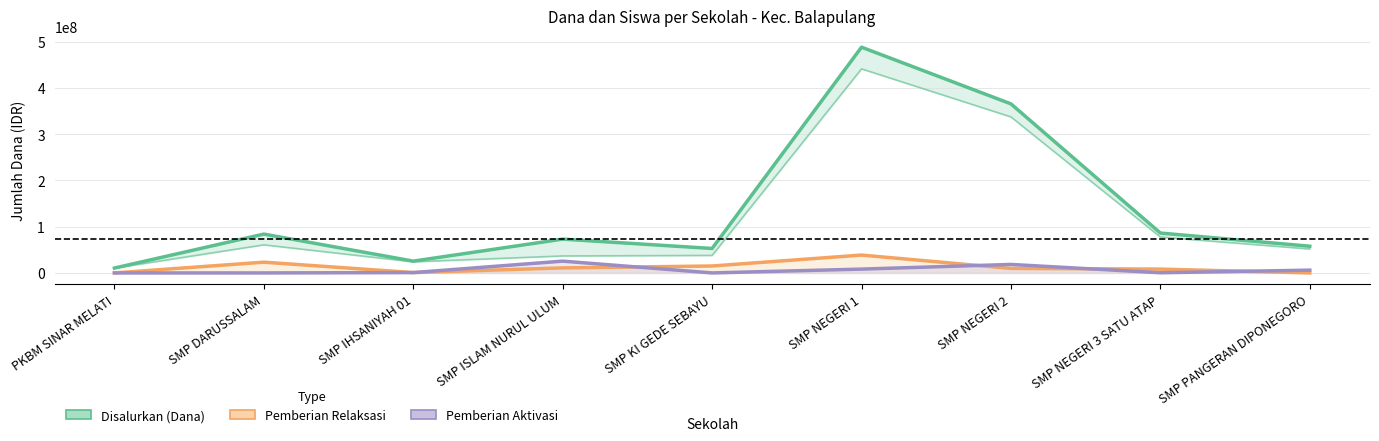

True or false: Disalurkan (Dana) and Pemberian Relaksasi cross at least once.

False